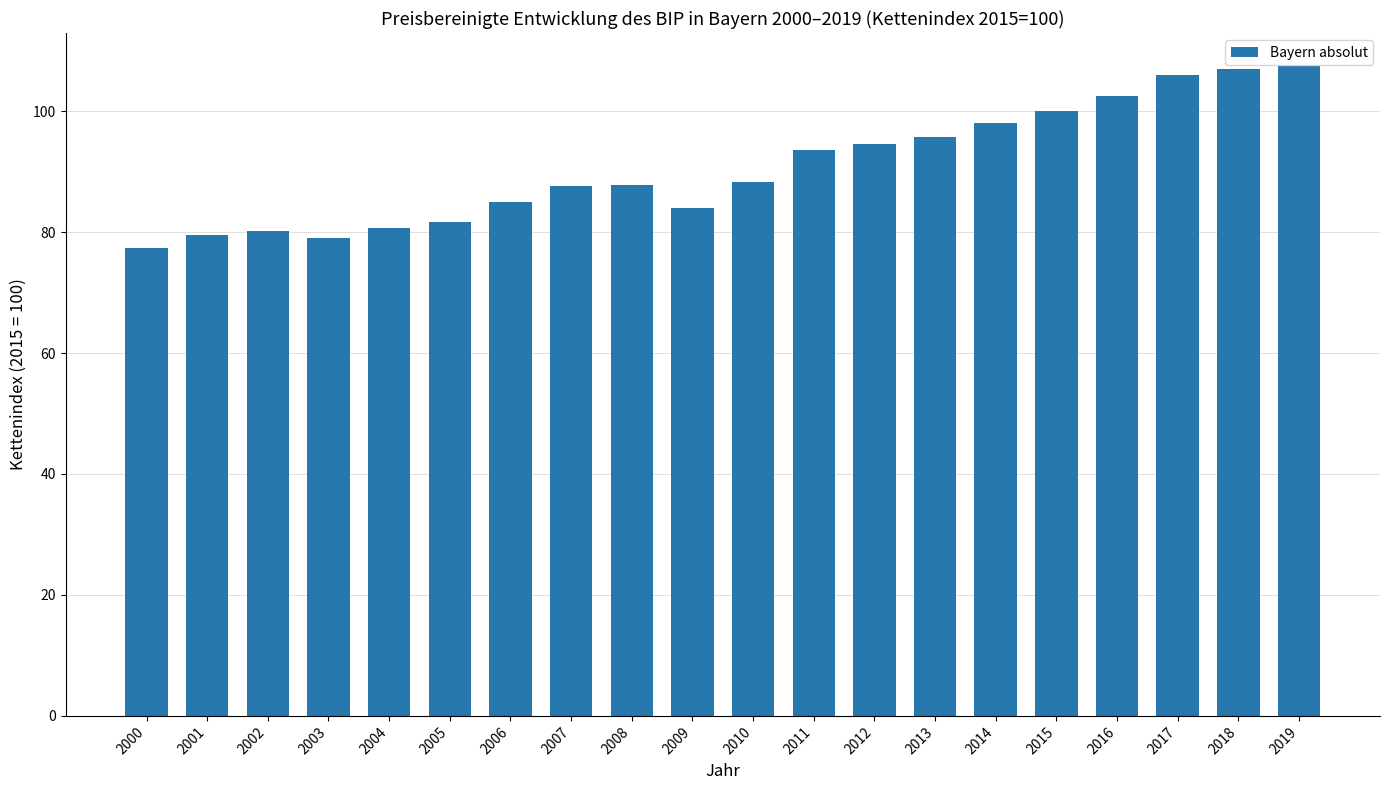

What is the value of the 6th bar from the left?

81.8